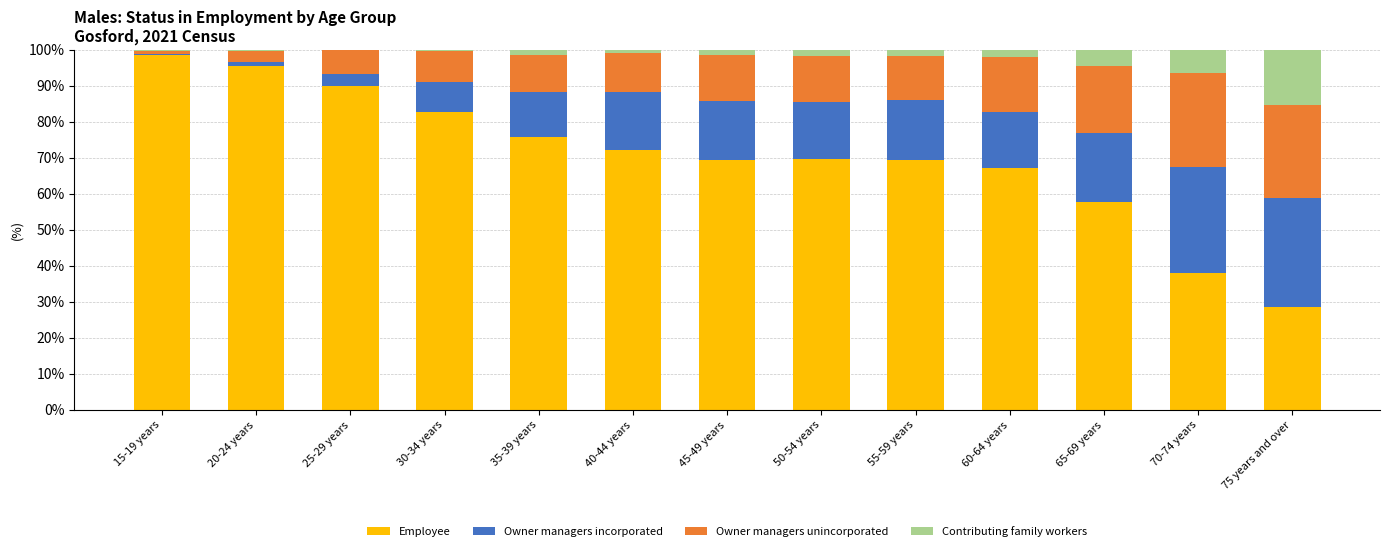

What is the maximum value for Employee?

98.4